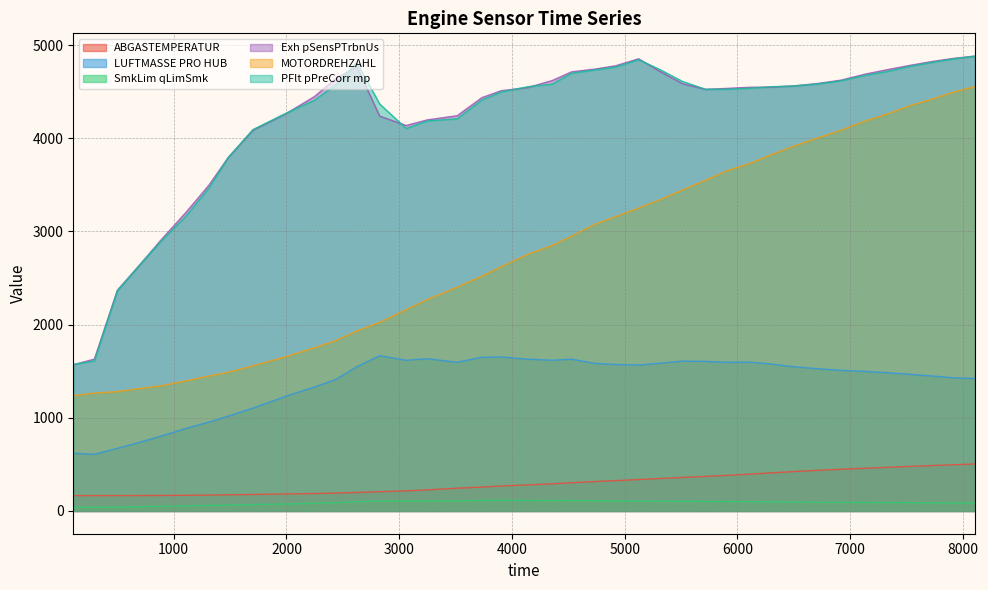

At how many categories does at least one series exceed 3692?

33